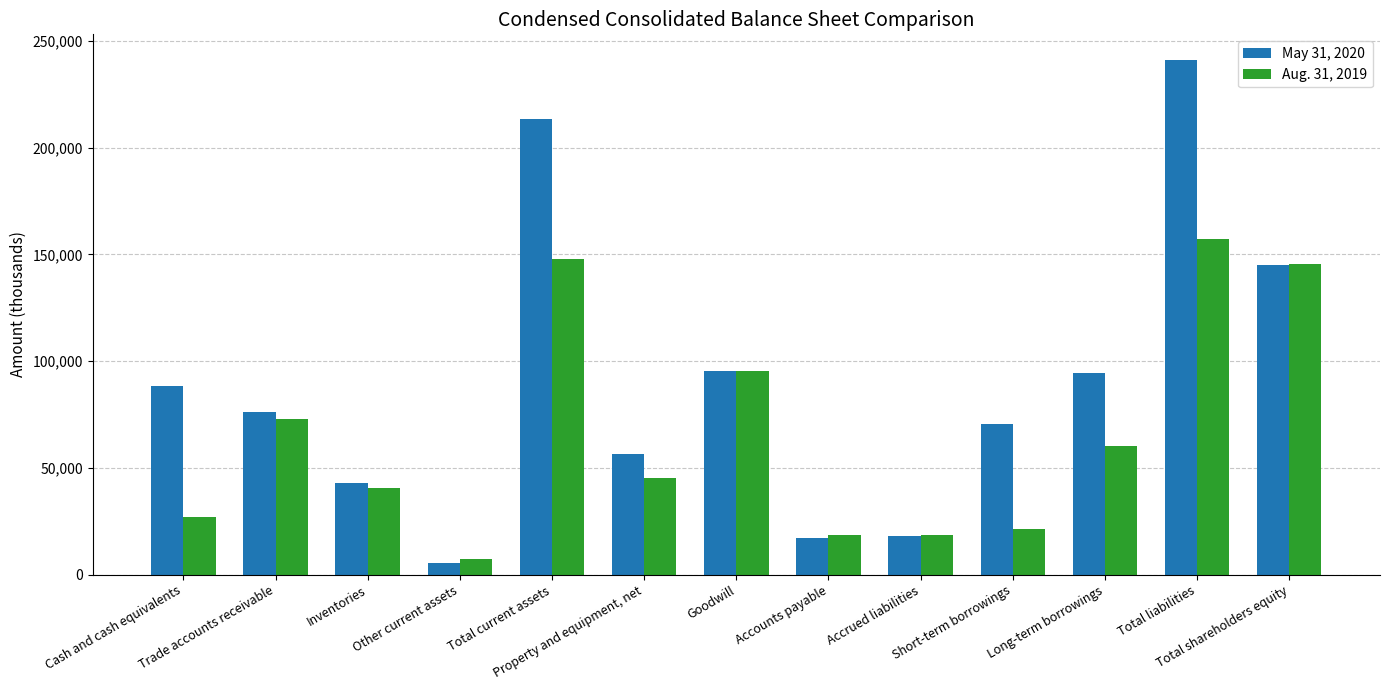

What is the value of the May 31, 2020 bar at the 5th from the left?

213265